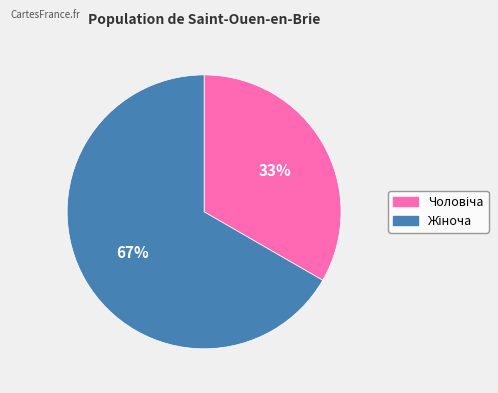

Is there any slice that represents more than half of the pie?

Yes